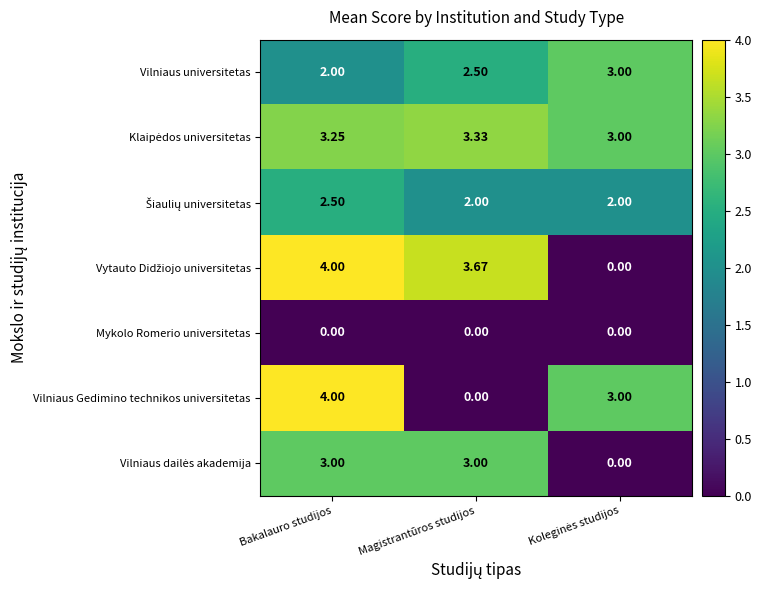

Where is Vilniaus universitetas nearest to the value 2?

Bakalauro studijos